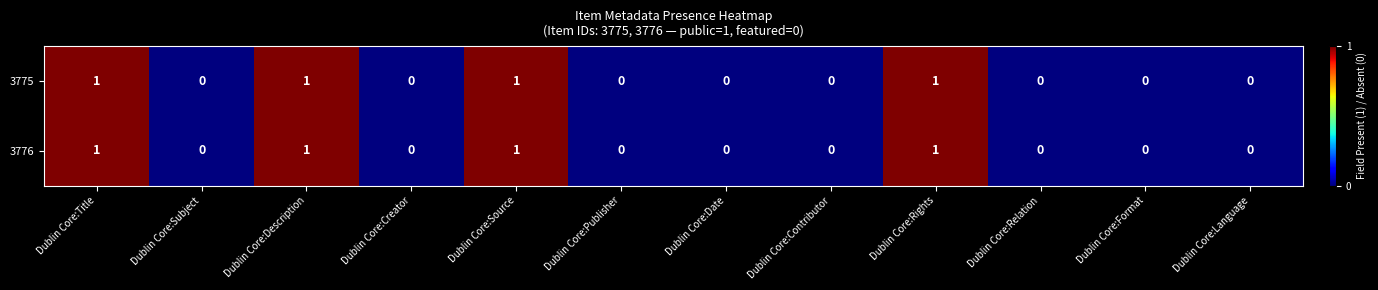

Is it true that 3776 equals 1 at Dublin Core:Title?

True